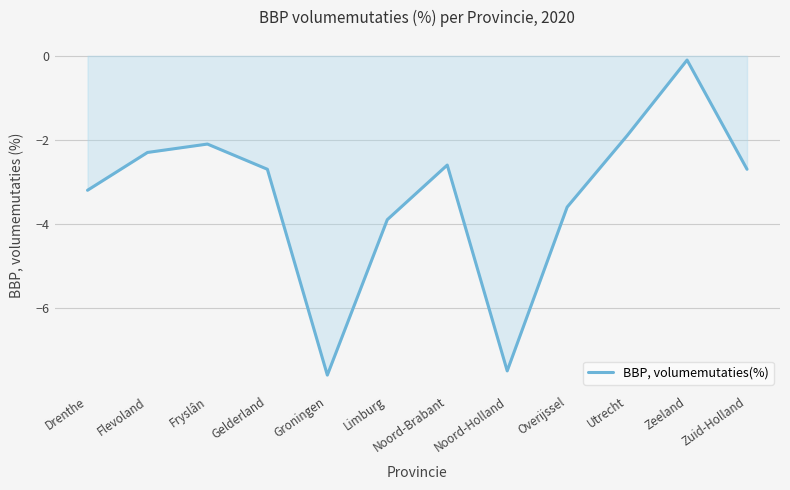

What position from the left is Fryslân?

3